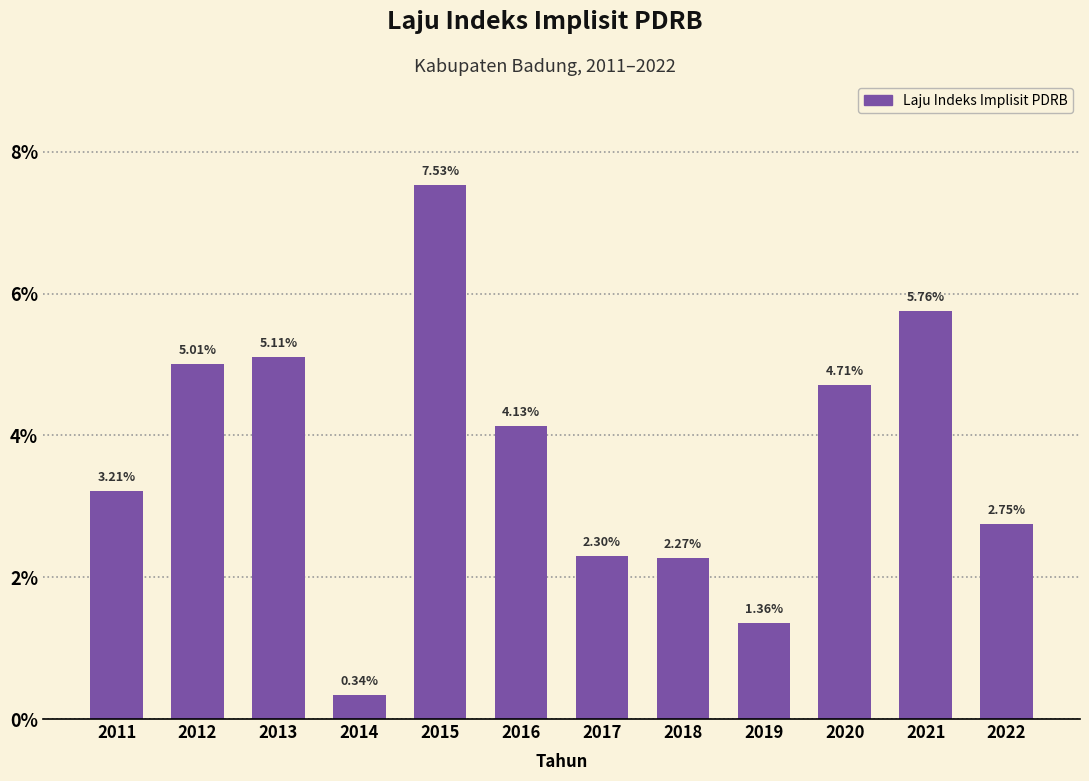

What is the change in value from 2014 to 2015?

+7.2